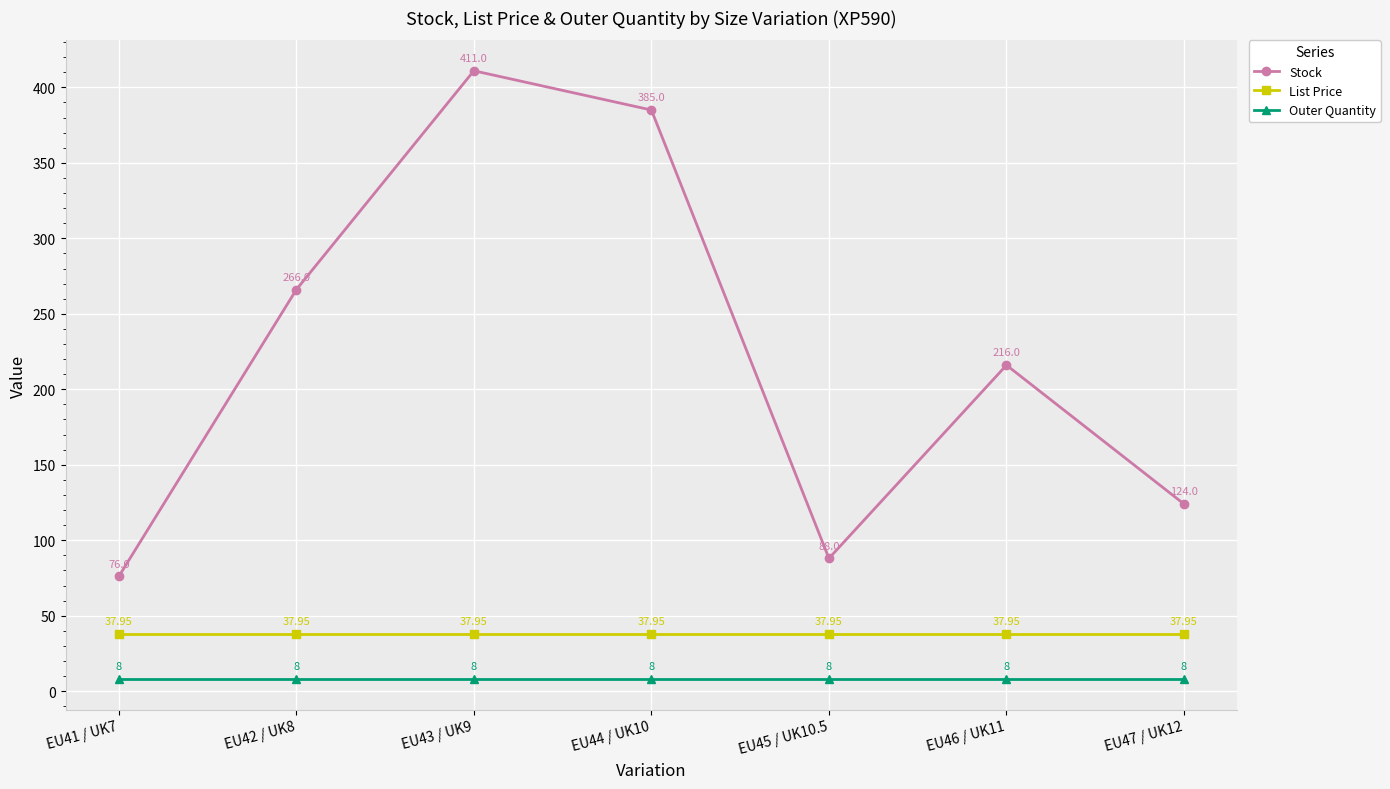

Which series has the largest range (max minus min)?

Stock